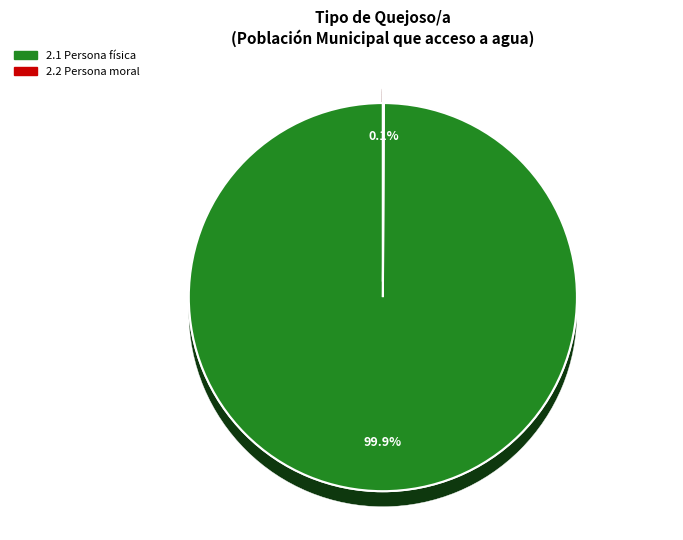

How many slices are in this pie chart?

3